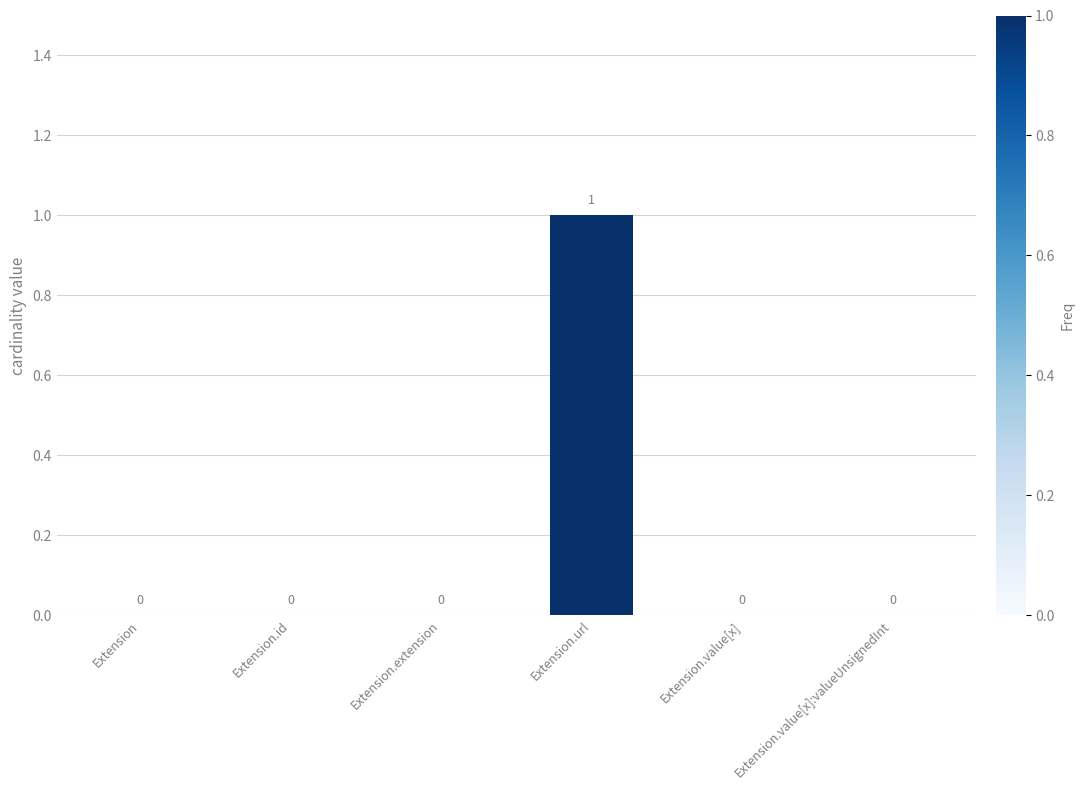

What is the sum of all values?

1